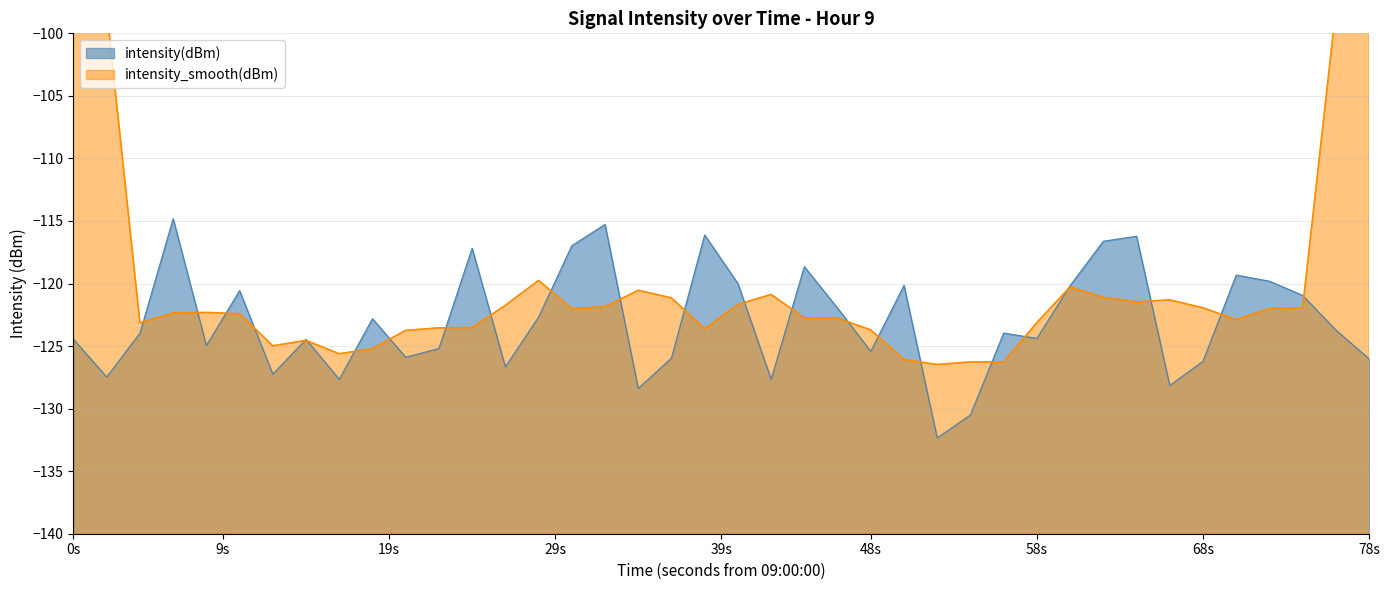

What is the value of the 25th point from the left?

-125.4